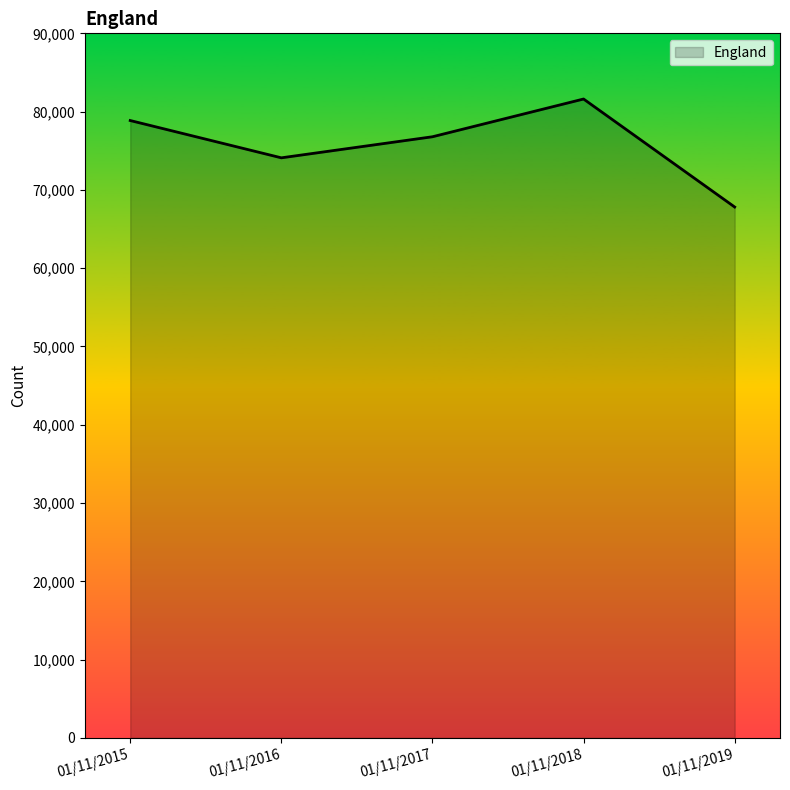

How many interior local peaks (higher than both neighbors) does the data have?

1